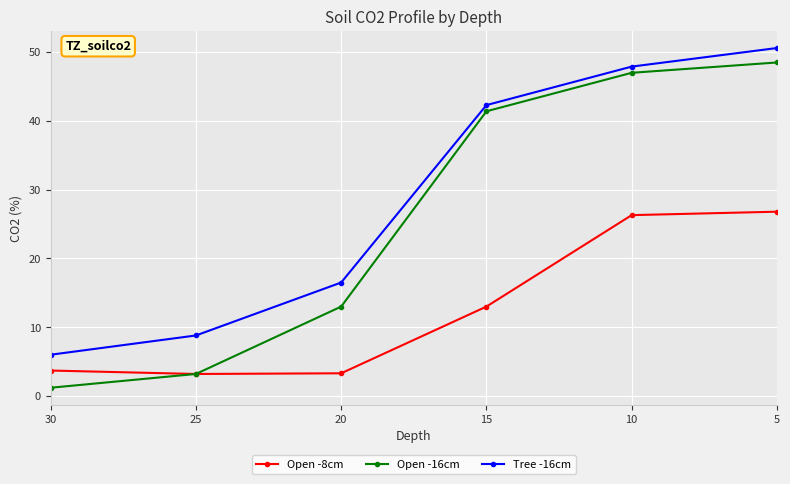

What is the maximum value shown in the chart?

50.6